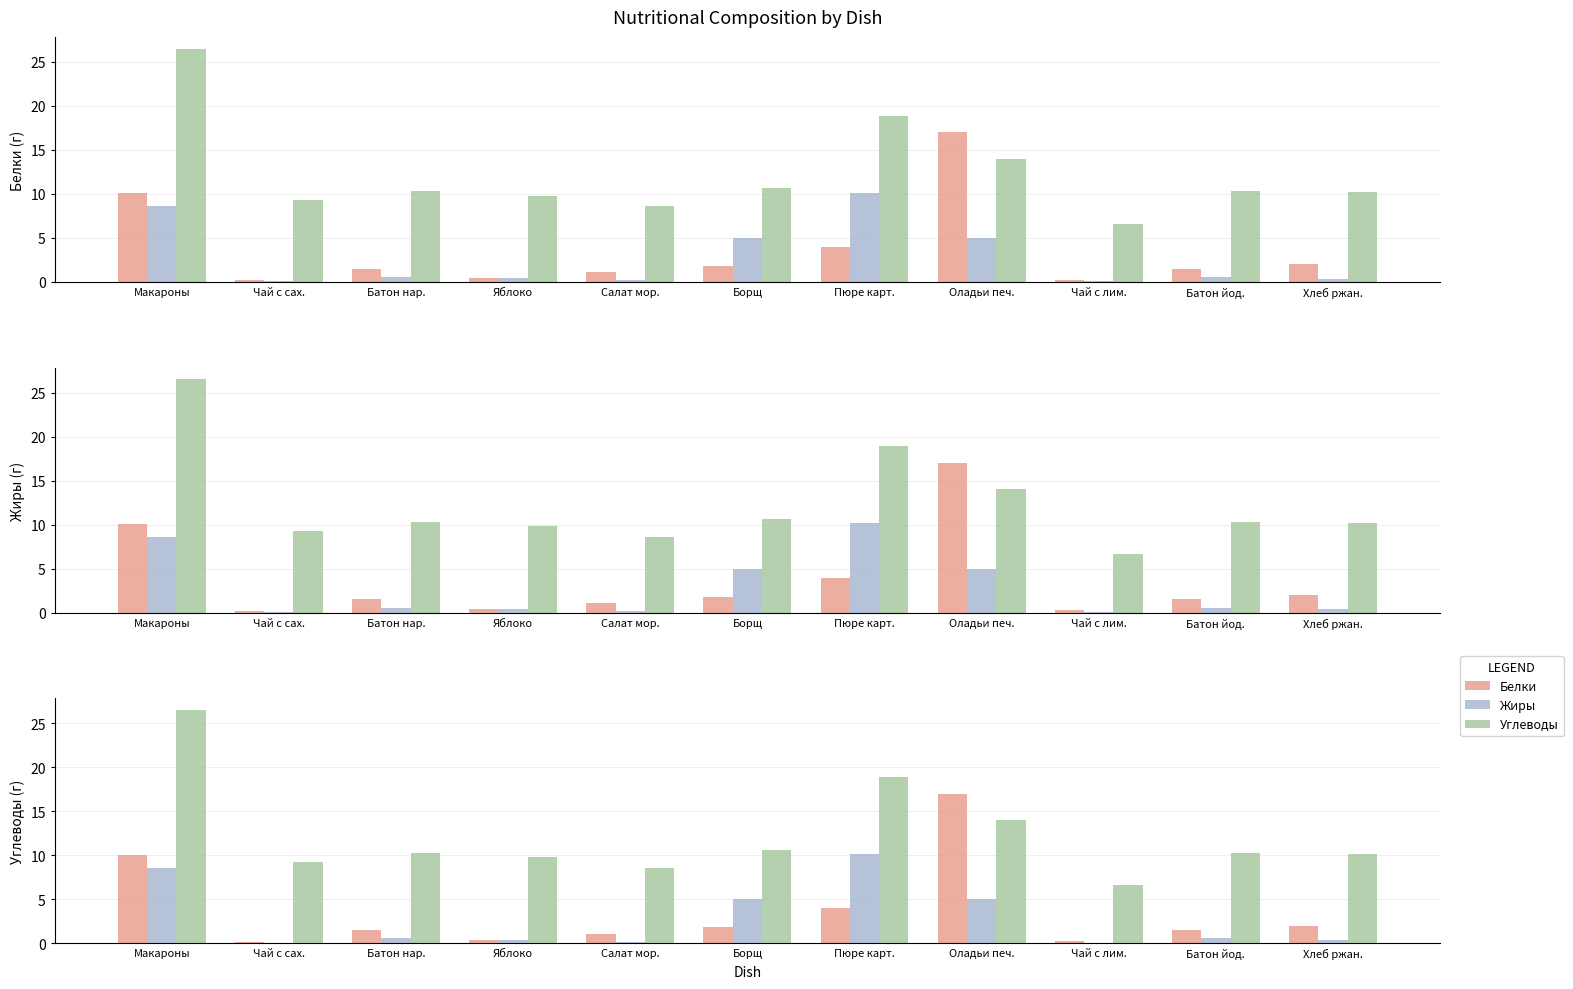

Reading left to right, what are all the values shown in this chart?

Белки: Макароны=10.1	Чай с сах.=0.2	Батон нар.=1.5	Яблоко=0.4	Салат мор.=1.1	Борщ=1.8	Пюре карт.=4.0	Оладьи печ.=17.0	Чай с лим.=0.2	Батон йод.=1.5	Хлеб ржан.=2.0
Жиры: Макароны=8.6	Чай с сах.=0.1	Батон нар.=0.6	Яблоко=0.4	Салат мор.=0.2	Борщ=5.0	Пюре карт.=10.1	Оладьи печ.=5.0	Чай с лим.=0.1	Батон йод.=0.6	Хлеб ржан.=0.4
Углеводы: Макароны=26.5	Чай с сах.=9.3	Батон нар.=10.3	Яблоко=9.8	Салат мор.=8.6	Борщ=10.7	Пюре карт.=18.9	Оладьи печ.=14.0	Чай с лим.=6.6	Батон йод.=10.3	Хлеб ржан.=10.2